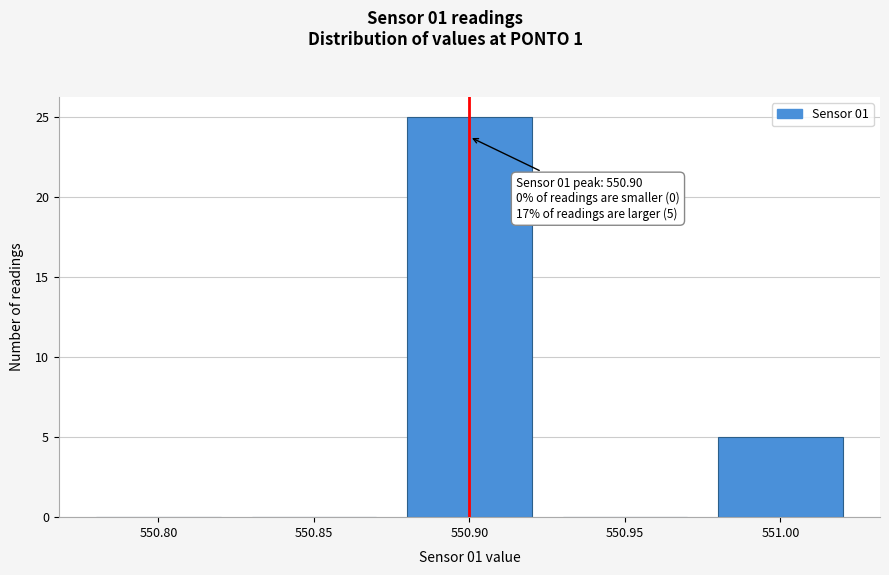

Reading left to right, list all the values displayed in this chart.

550.80=0	550.85=0	550.90=25	550.95=0	551.00=5